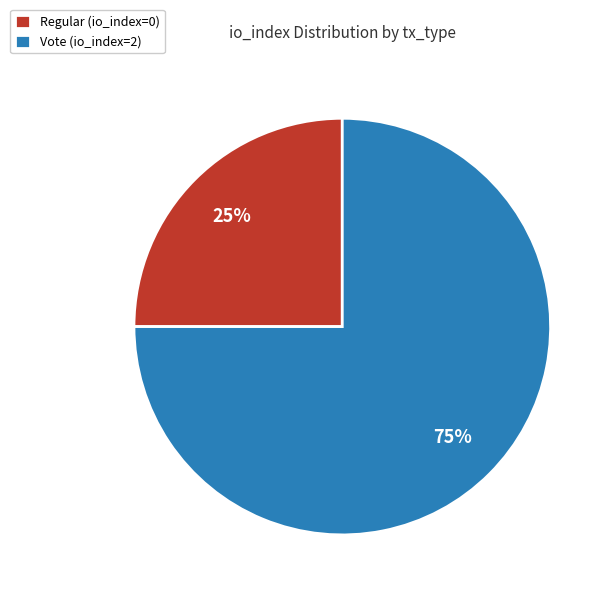

Rank the categories by value from lowest to highest.

Regular (io_index=0), Vote (io_index=2)